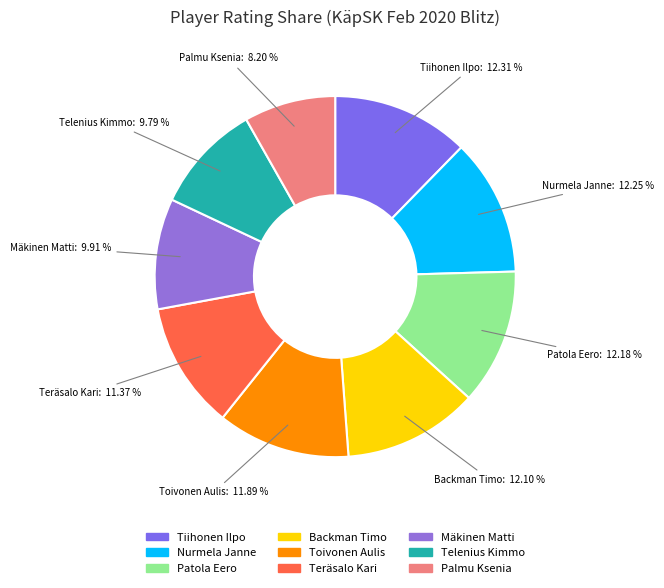

What is the smallest slice in the pie chart?

Palmu Ksenia